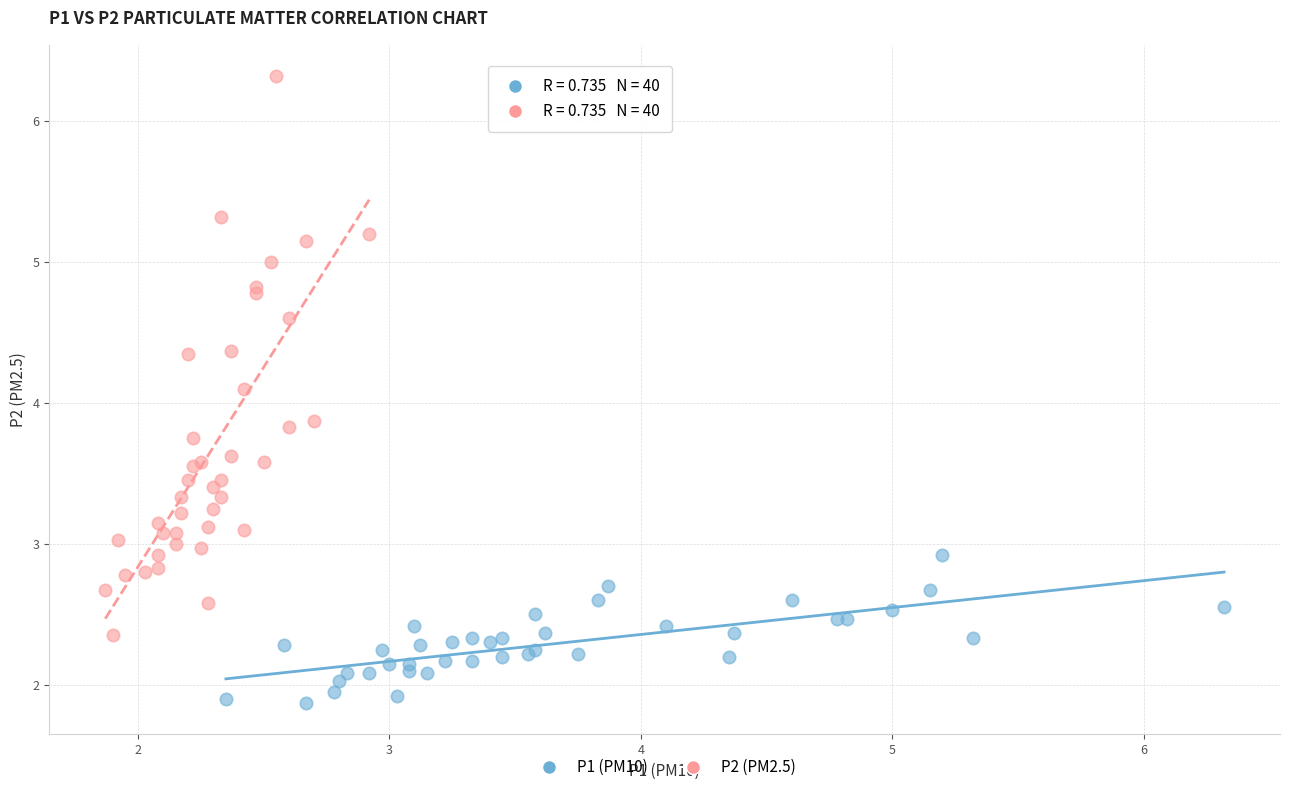

Which series reaches the maximum Y coordinate?

P2 (PM2.5)